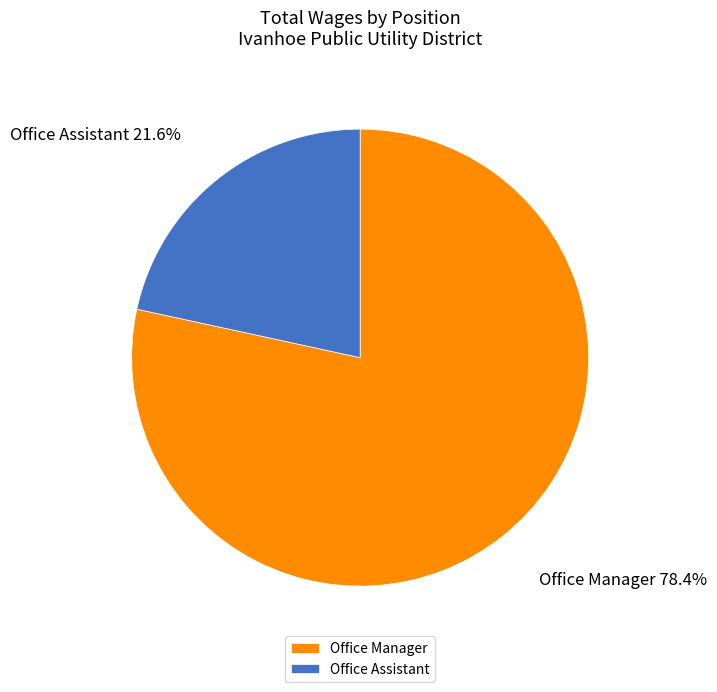

Rank the categories by value from lowest to highest.

Office Assistant, Office Manager